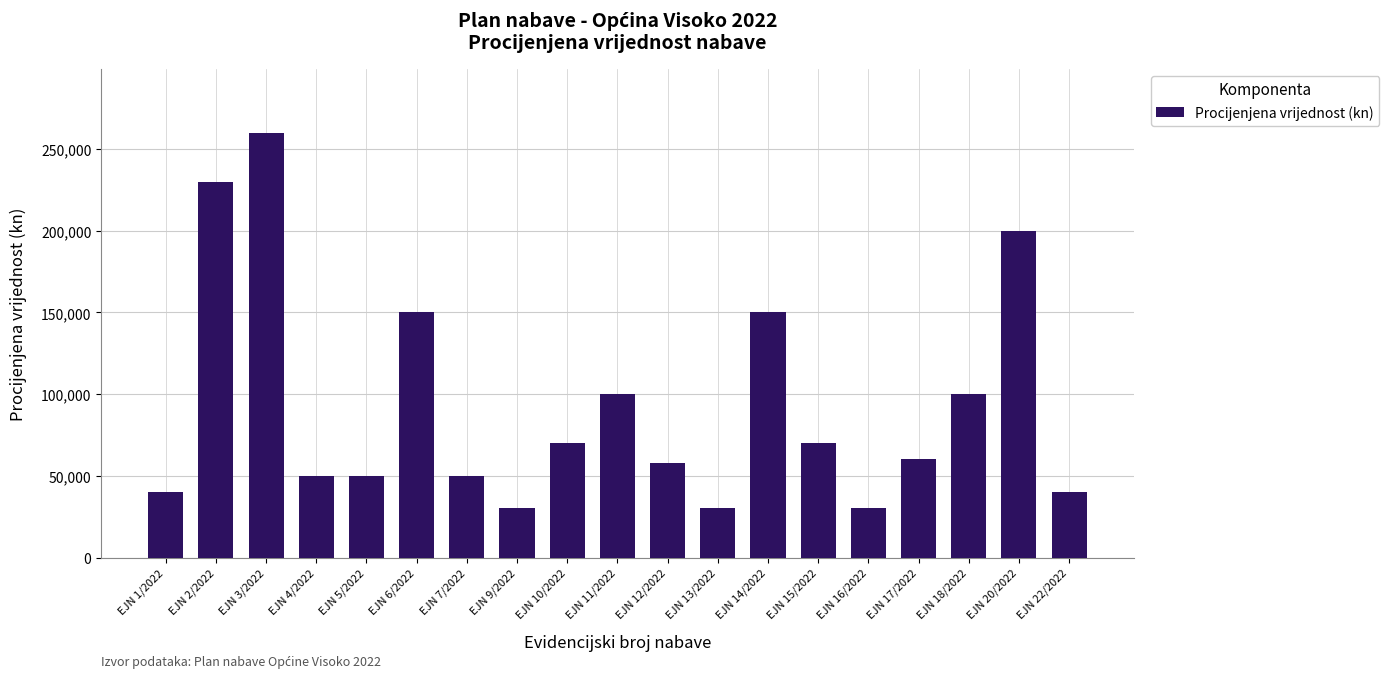

Reading left to right, extract all data points from this chart.

EJN 1/2022=40000	EJN 2/2022=230000	EJN 3/2022=260000	EJN 4/2022=50000	EJN 5/2022=50000	EJN 6/2022=150000	EJN 7/2022=50000	EJN 9/2022=30000	EJN 10/2022=70000	EJN 11/2022=100000	EJN 12/2022=58000	EJN 13/2022=30000	EJN 14/2022=150000	EJN 15/2022=70000	EJN 16/2022=30000	EJN 17/2022=60000	EJN 18/2022=100000	EJN 20/2022=200000	EJN 22/2022=40000